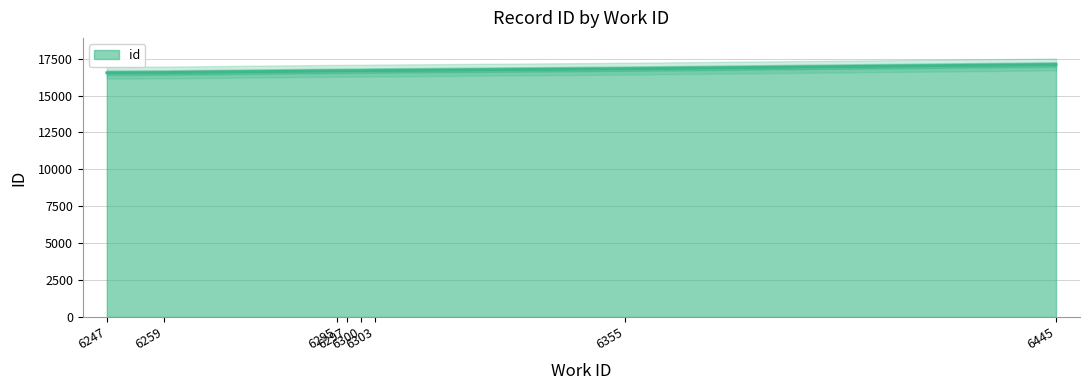

How many data points are less than 16686?

4